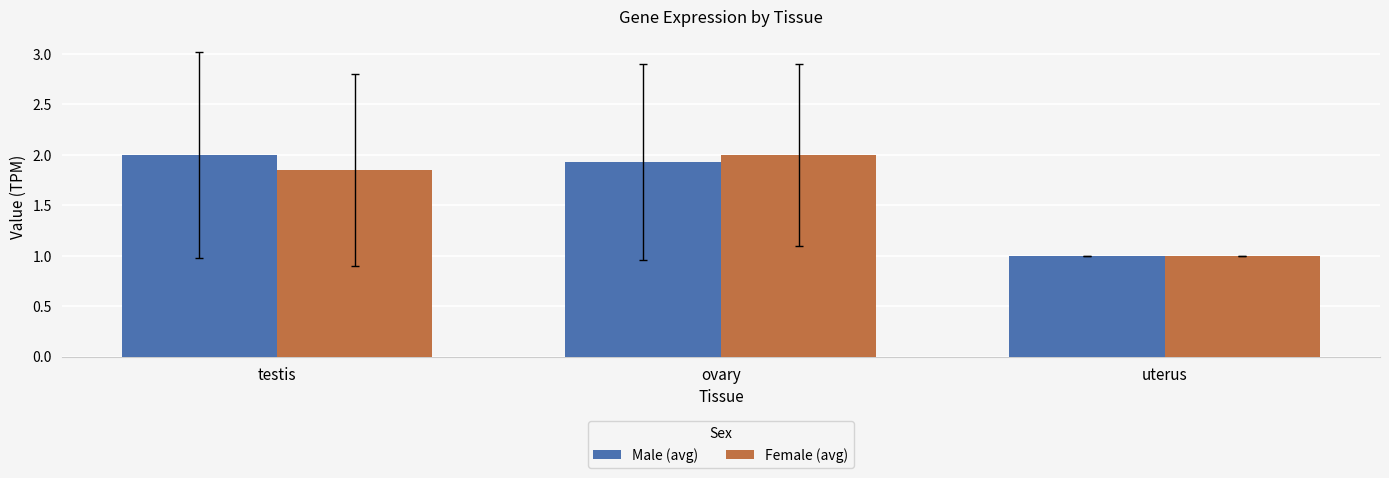

What position from the right is ovary?

2